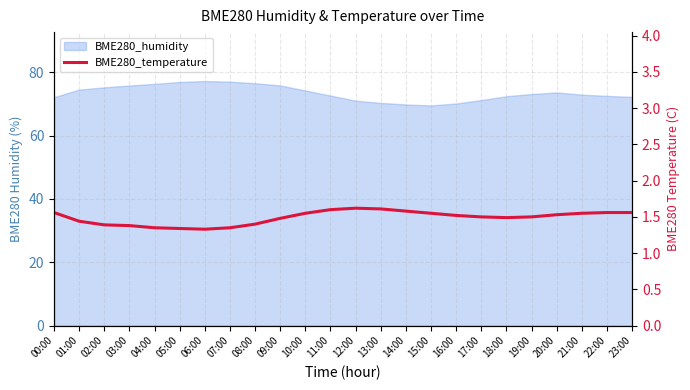

Reading left to right, extract all data points from this chart.

00:00=1.6	01:00=1.4	02:00=1.4	03:00=1.4	04:00=1.4	05:00=1.3	06:00=1.3	07:00=1.4	08:00=1.4	09:00=1.5	10:00=1.6	11:00=1.6	12:00=1.6	13:00=1.6	14:00=1.6	15:00=1.6	16:00=1.5	17:00=1.5	18:00=1.5	19:00=1.5	20:00=1.5	21:00=1.6	22:00=1.6	23:00=1.6